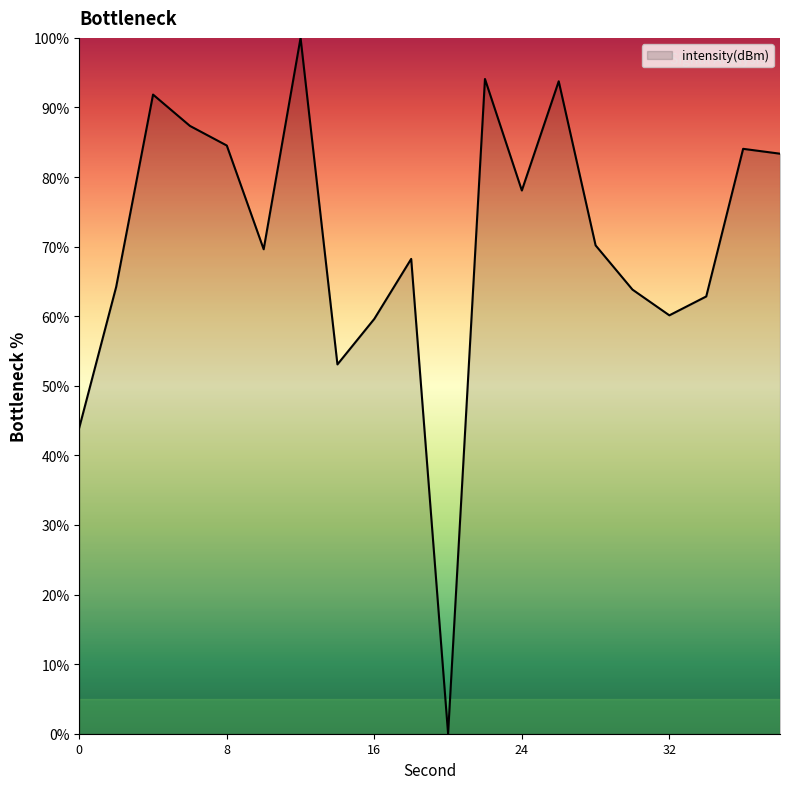

Where does the data first go above 70?

4